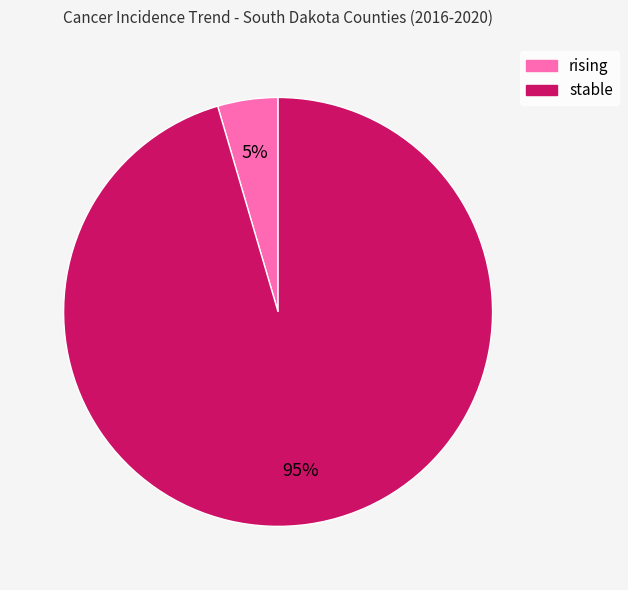

What is the largest slice in the pie chart?

stable